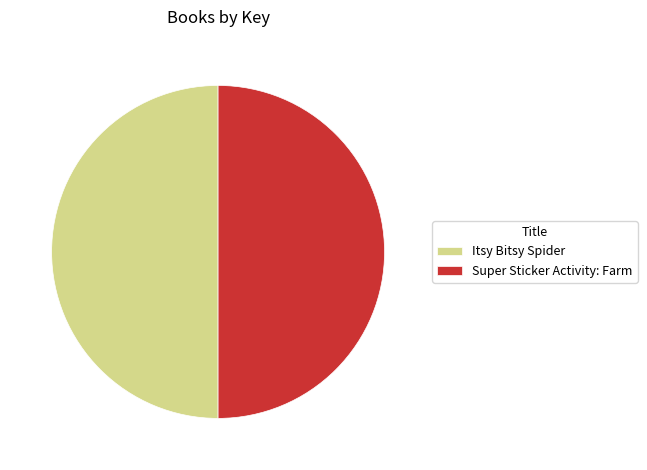

Is the sum of Super Sticker Activity: Farm and Itsy Bitsy Spider greater than half?

Yes